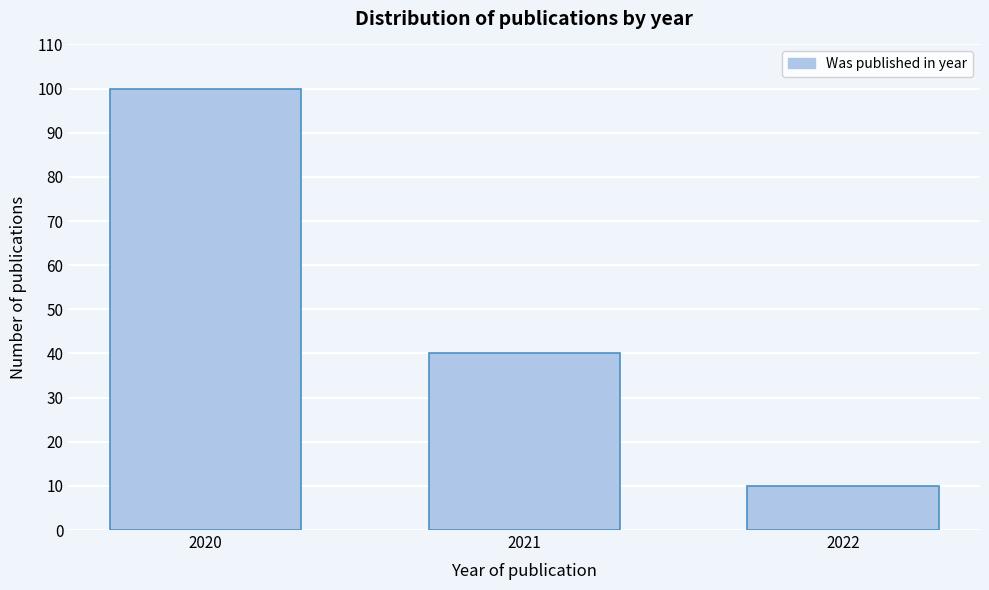

Reading left to right, list all the values displayed in this chart.

2020=100	2021=40	2022=10